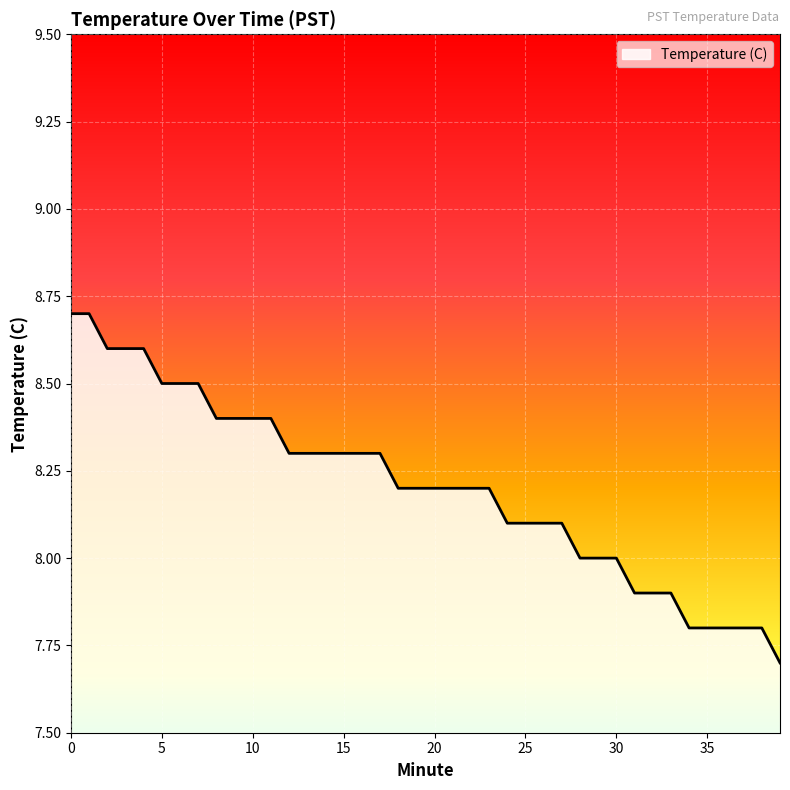

What is the difference between the maximum and minimum values?

1.0